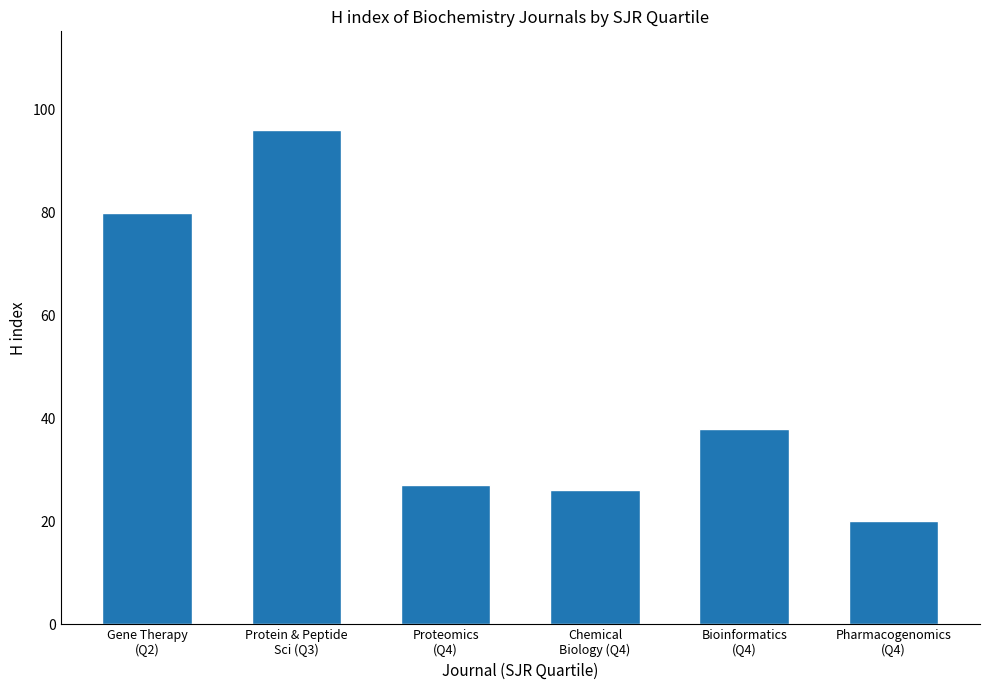

The value at Gene Therapy
(Q2) is 80. True or false?

True